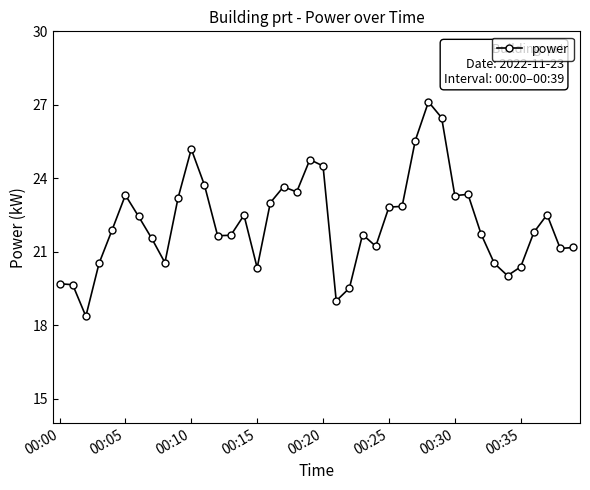

What is the greatest value displayed?

27.1